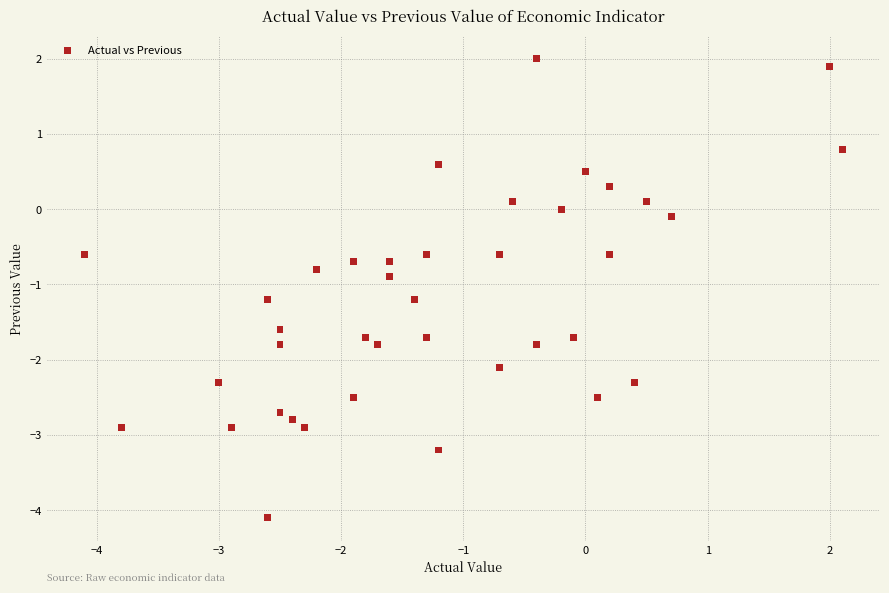

What Y value in the scatter plot is closest to -1?

-0.9